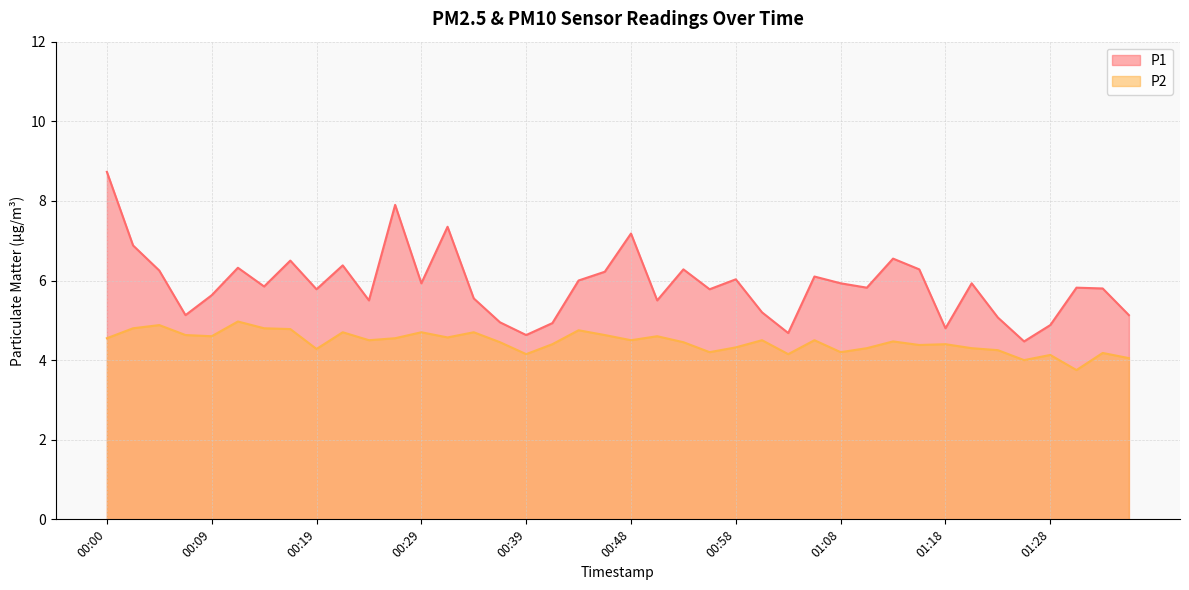

Rank the series by their average value, from highest to lowest.

P1, P2